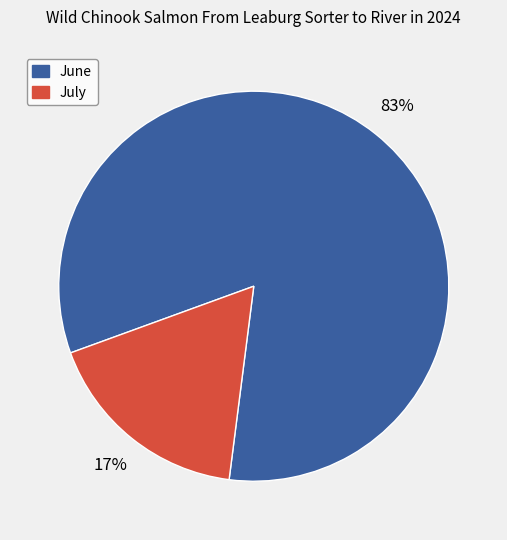

Does July represent more than half of the total?

No